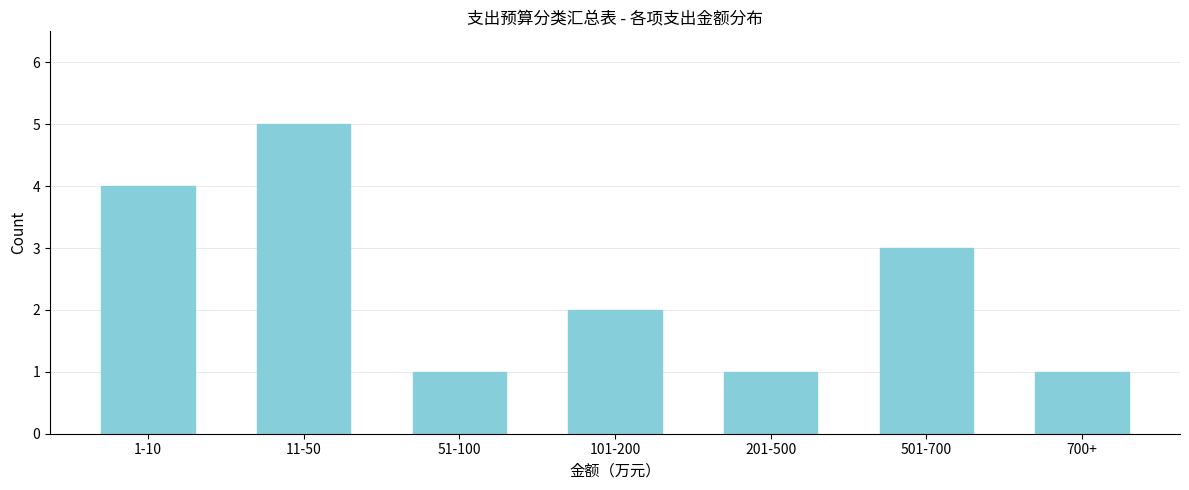

Reading left to right, what are all the values shown in this chart?

1-10=4	11-50=5	51-100=1	101-200=2	201-500=1	501-700=3	700+=1